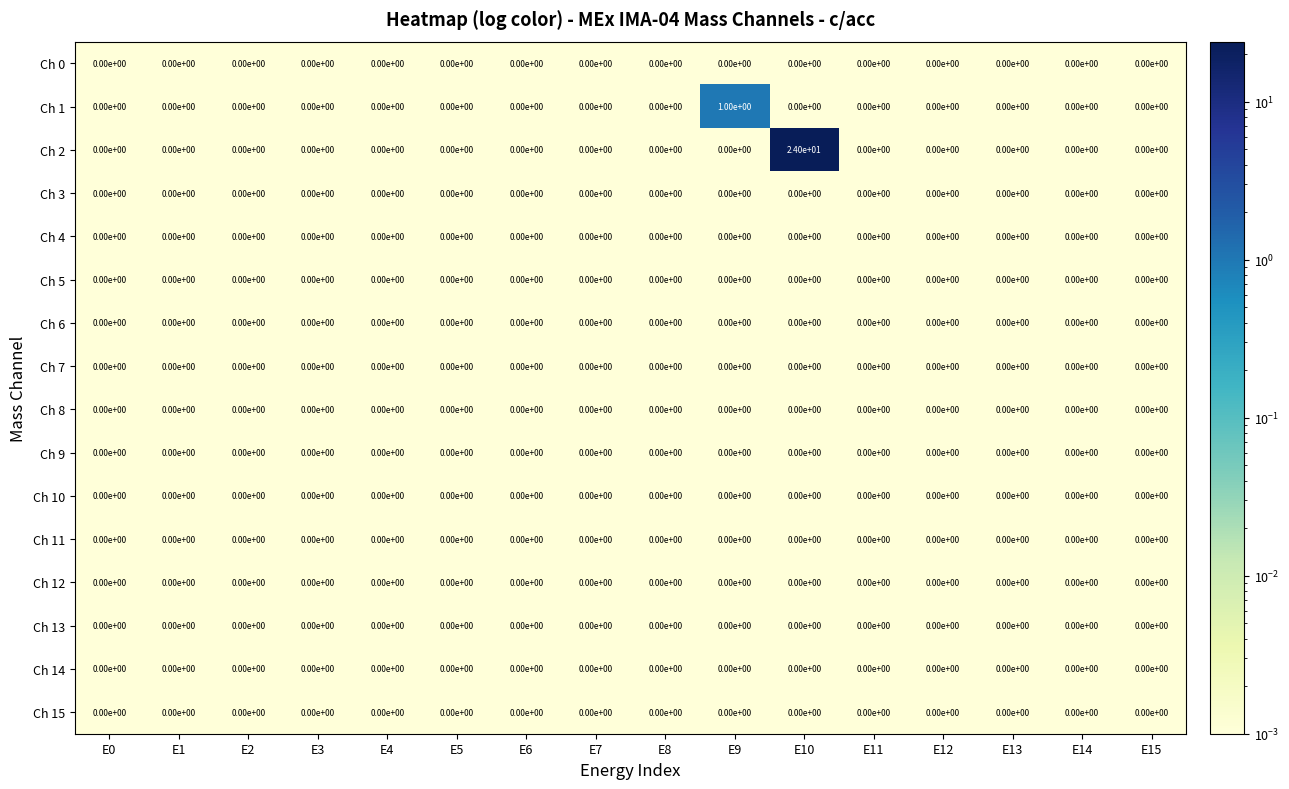

Which series has the widest spread of values?

Ch 2